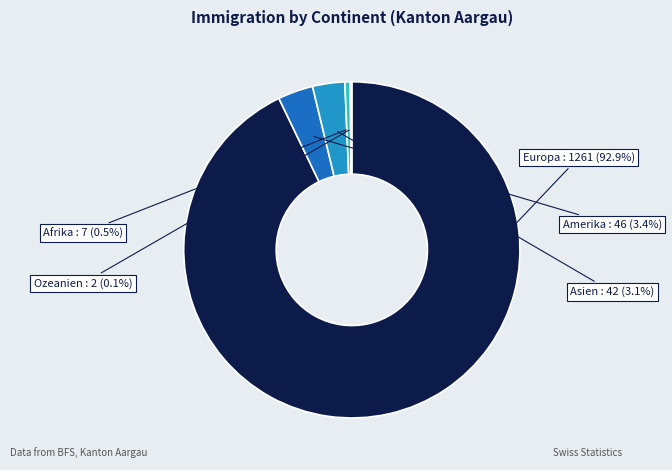

Does any single category account for the majority?

Yes